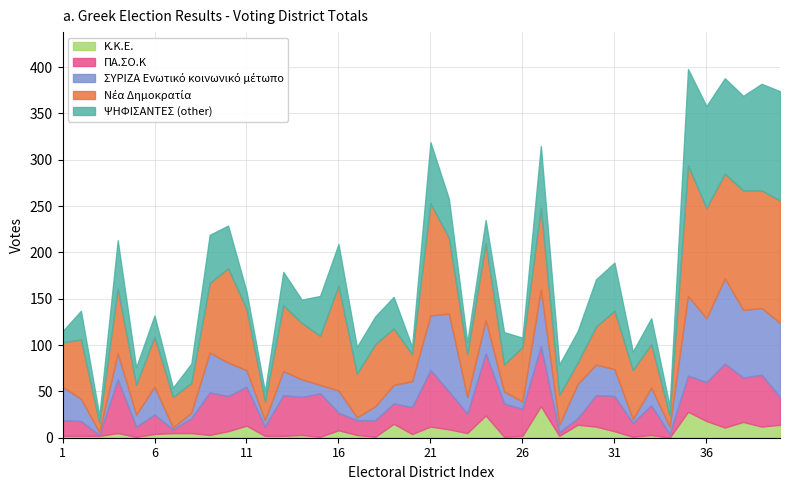

Which category has the highest value in the Κ.Κ.Ε. series?

27